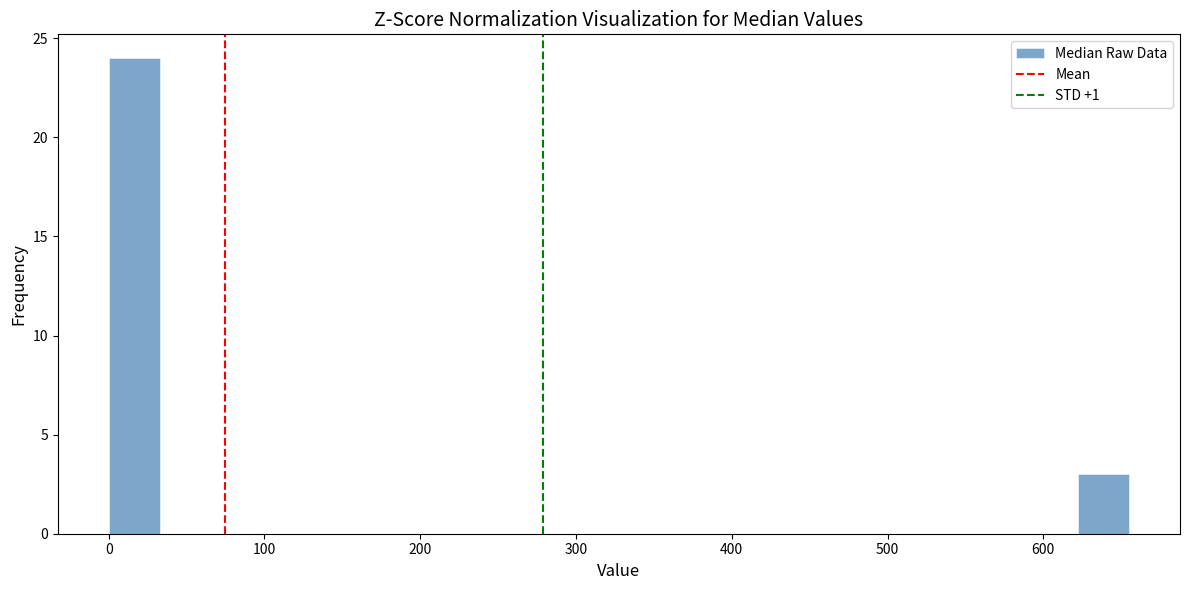

Around what value on the x-axis is the tallest bar? Give the approximate position of its centre, as read against the axis.

20